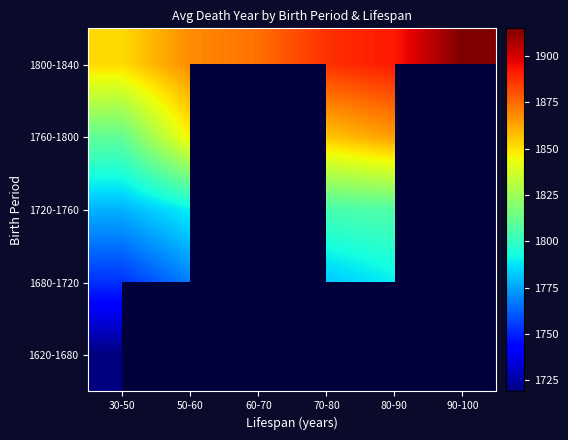

What is the maximum value for 1680-1720?

1789.5